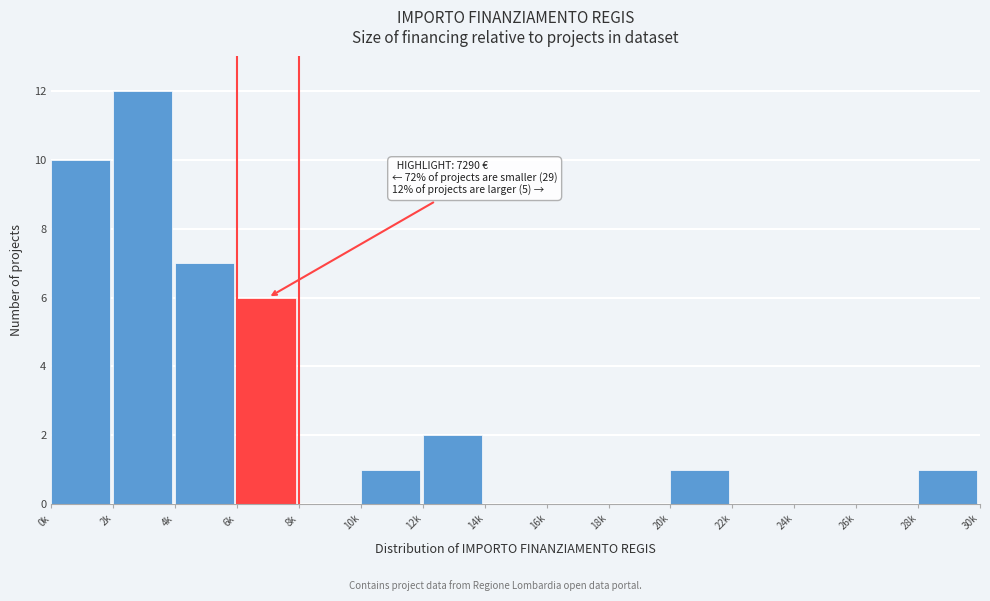

Reading right to left, list all the values displayed in this chart.

28k=1	26k=0	24k=0	22k=0	20k=1	18k=0	16k=0	14k=0	12k=2	10k=1	8k=0	6k=6	4k=7	2k=12	0k=10